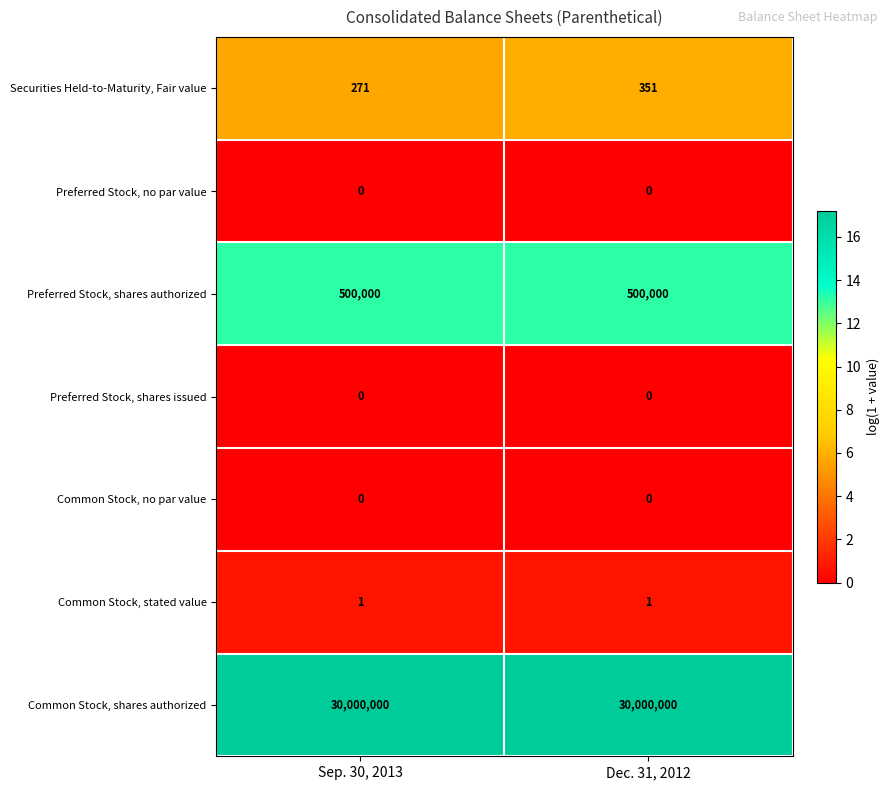

Which series has the largest range (max minus min)?

Securities Held-to-Maturity, Fair value